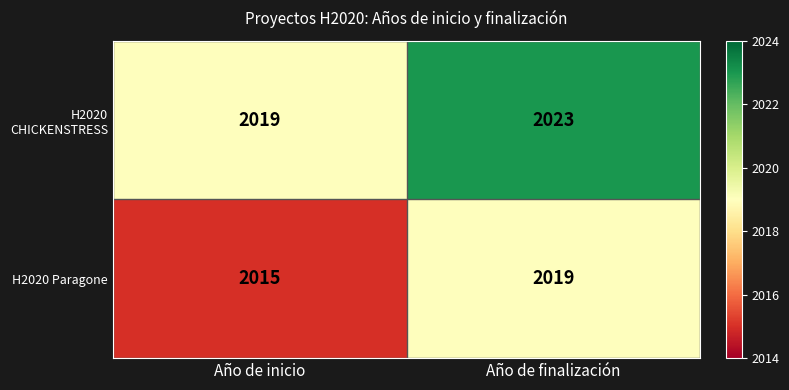

What is the smallest value displayed?

2015